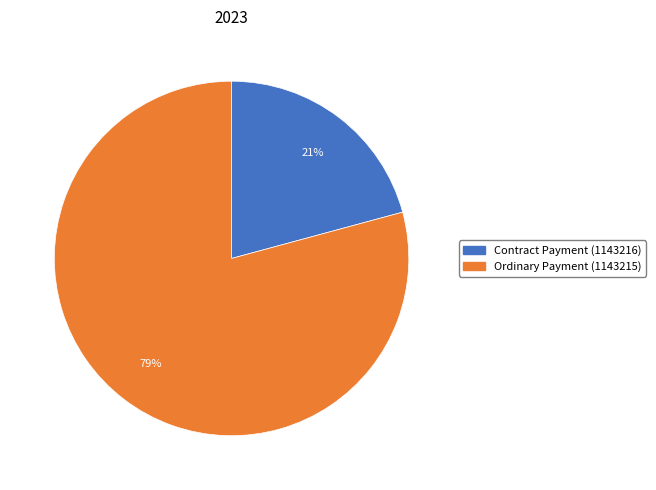

To the nearest percent, what is the average slice percentage?

50%